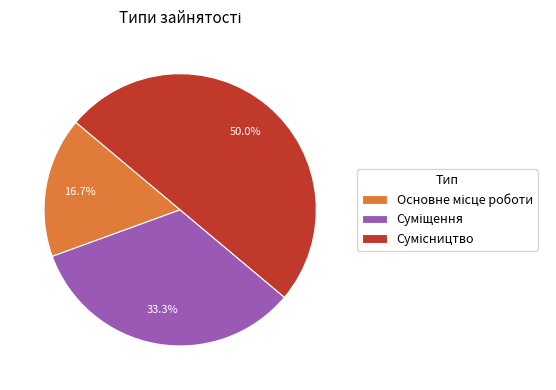

How many segments does this pie chart have?

3